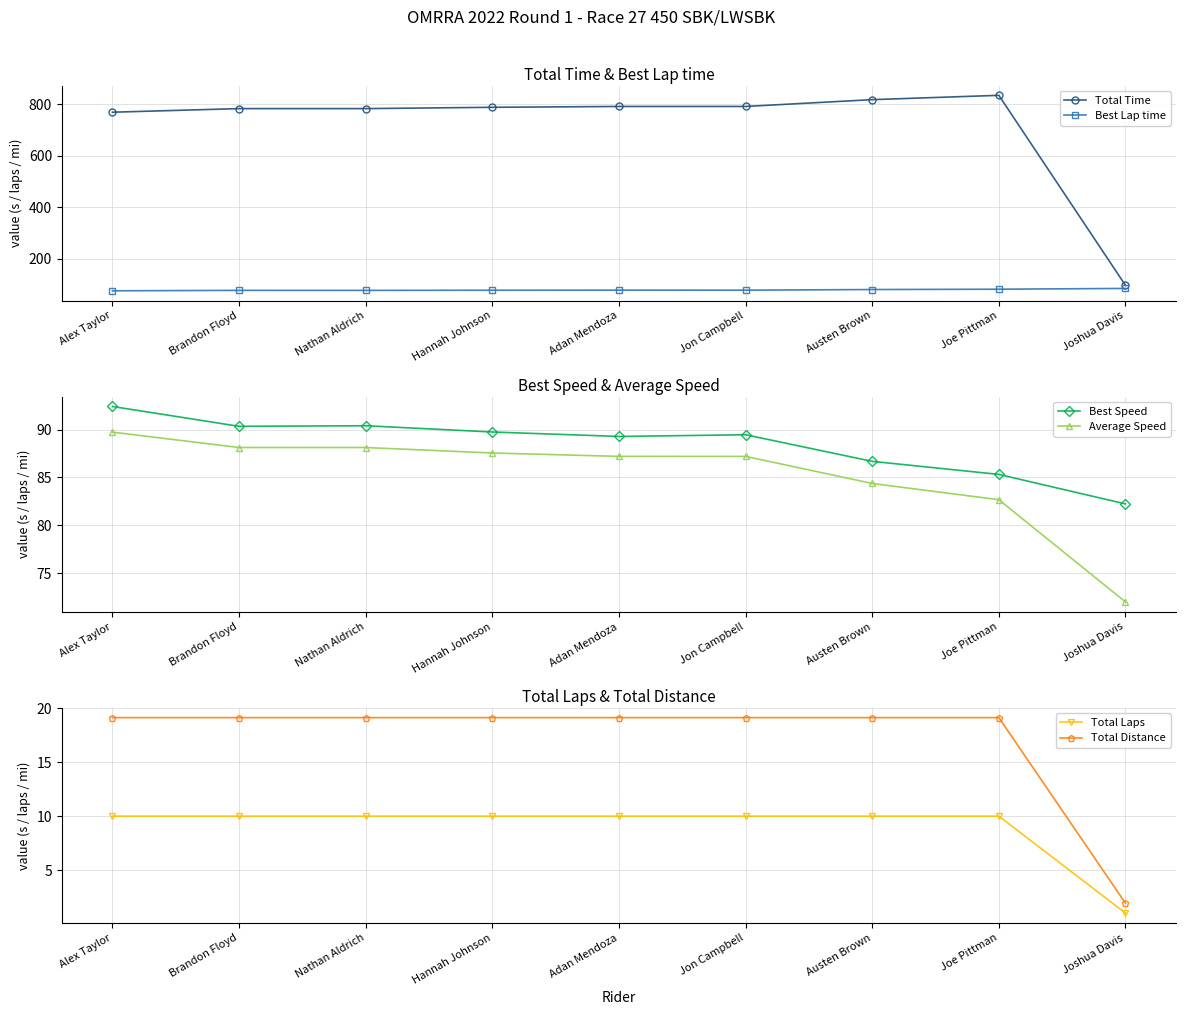

Which series has the largest total across all categories?

Total Time